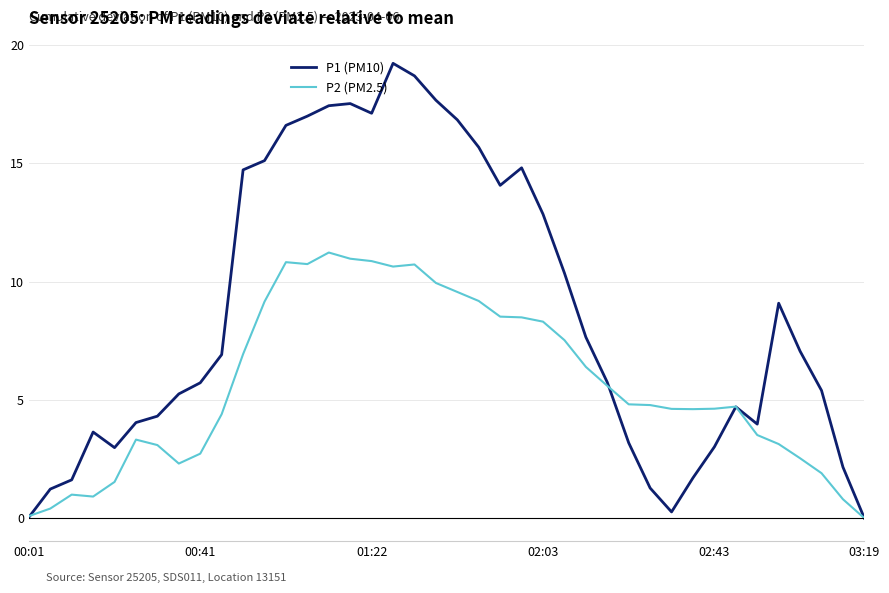

Rank the series by their average value, from lowest to highest.

P2 (PM2.5), P1 (PM10)